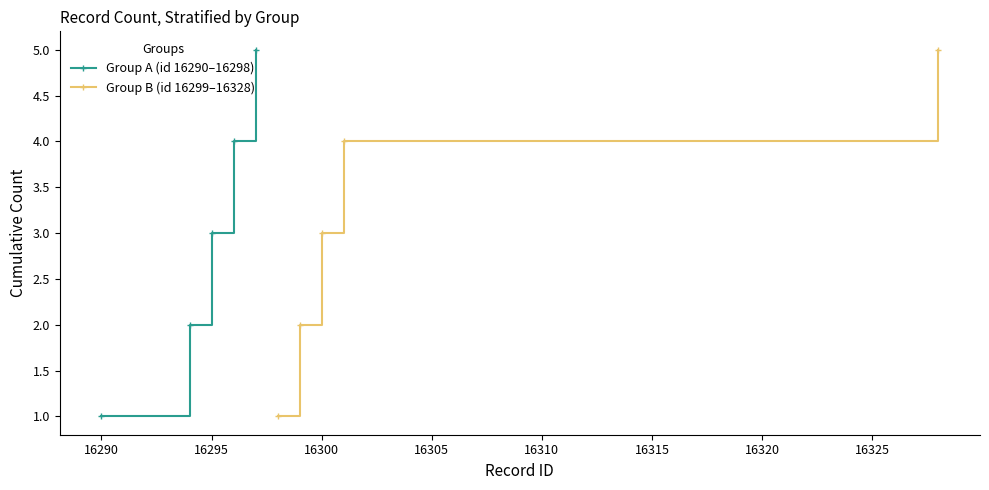

What is the difference between the maximum and minimum values in the Group A (id 16290–16298) series?

4